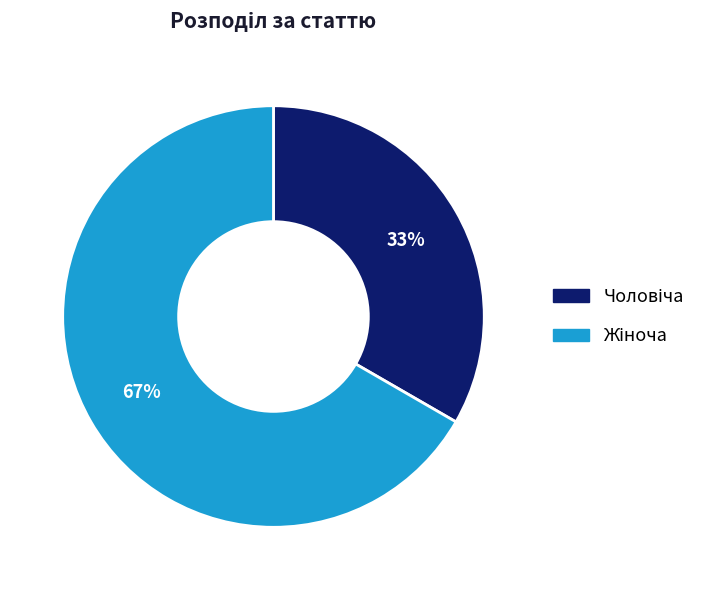

Is there a majority slice in this chart?

Yes